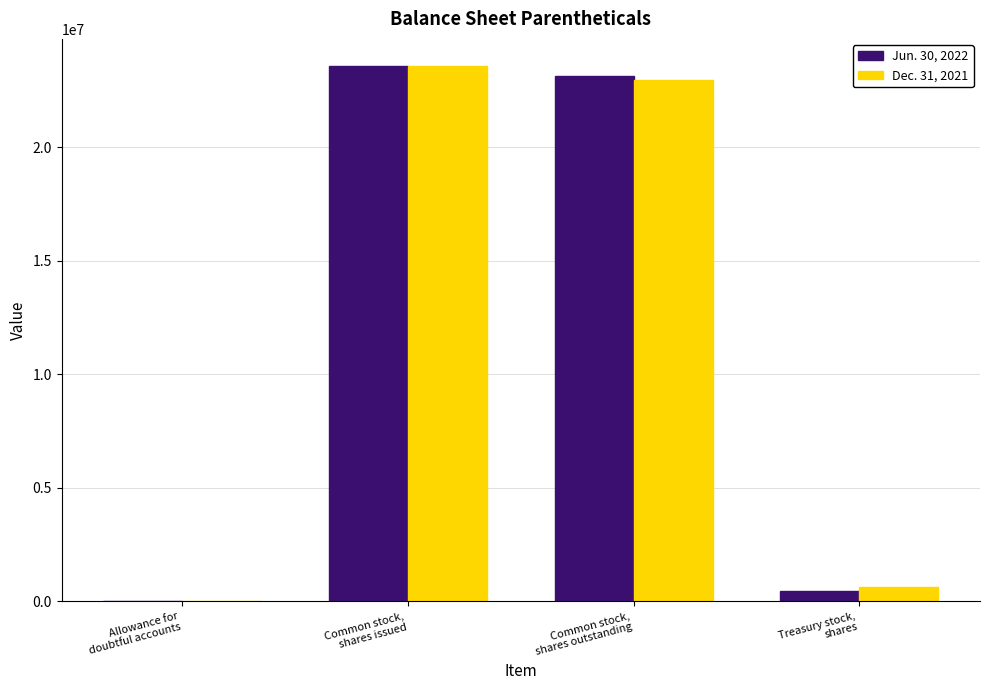

What is the maximum value shown in the chart?

23595160